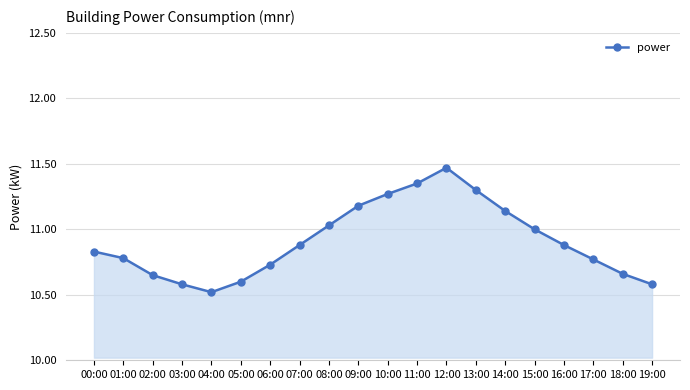

What is the value of the 17th point from the left?

10.9